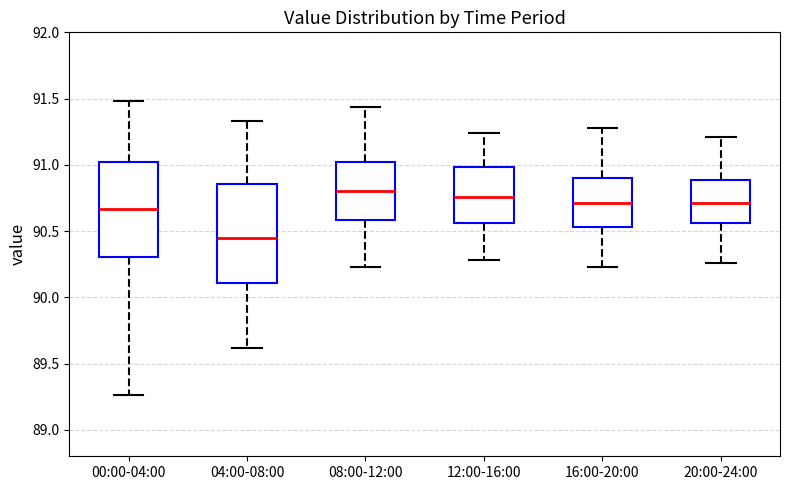

Reading left to right, transcribe this box plot: for each box, give where its median line is, the range the box spans, and where its two whiskers end, as read against the y-axis. The values are not printed on the chart, so give them approximately, as read against the axis.

00:00-04:00: median 90.65, box 90.30 to 91.05, whiskers 89.25 to 91.50
04:00-08:00: median 90.45, box 90.10 to 90.85, whiskers 89.60 to 91.35
08:00-12:00: median 90.80, box 90.60 to 91.05, whiskers 90.25 to 91.45
12:00-16:00: median 90.75, box 90.55 to 91.00, whiskers 90.30 to 91.25
16:00-20:00: median 90.70, box 90.55 to 90.90, whiskers 90.25 to 91.30
20:00-24:00: median 90.70, box 90.55 to 90.90, whiskers 90.25 to 91.20